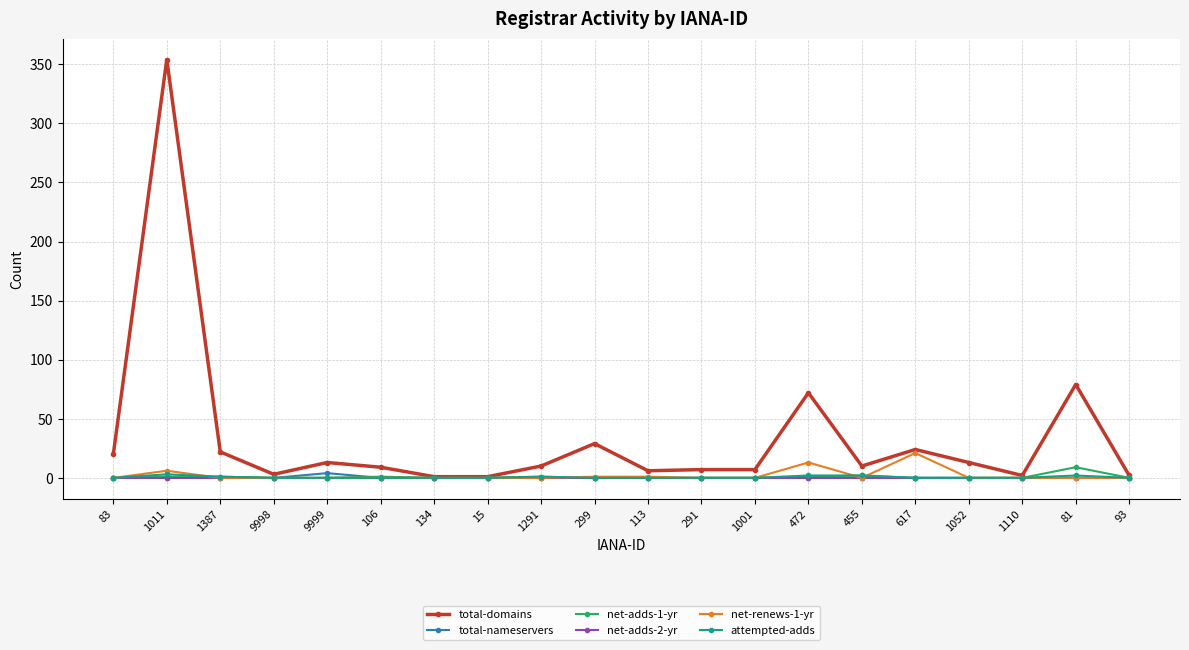

At which label does net-adds-1-yr reach its peak?

81